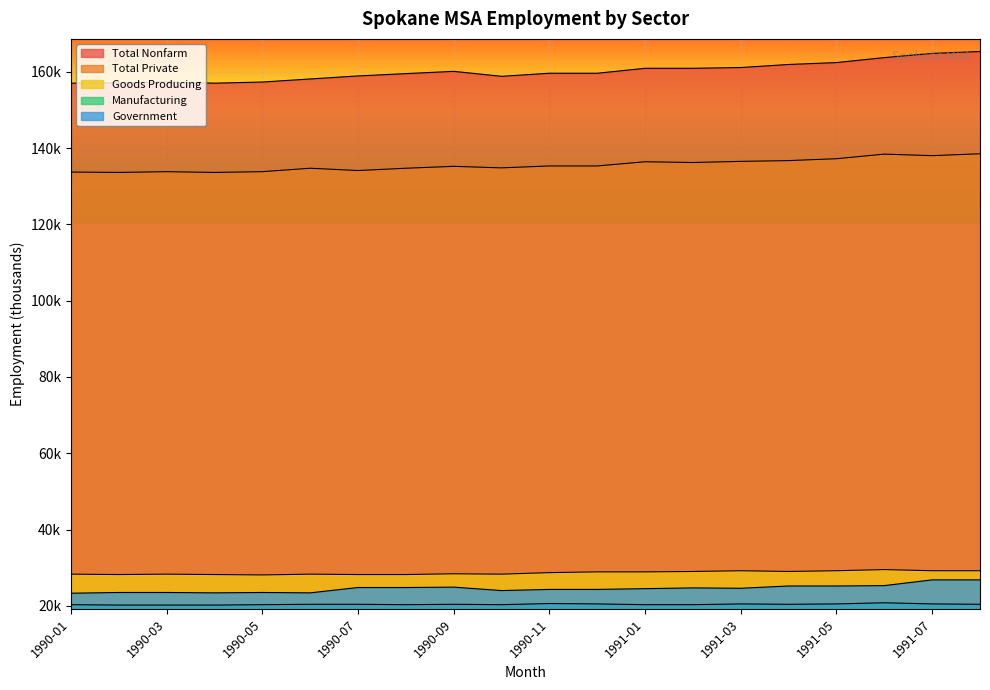

Reading right to left, transcribe all the data shown in this chart.

Total Nonfarm: 1991-08=165300	1991-07=164800	1991-06=163700	1991-05=162400	1991-04=161900	1991-03=161100	1991-02=160900	1991-01=160900	1990-12=159600	1990-11=159600	1990-10=158800	1990-09=160100	1990-08=159500	1990-07=158900	1990-06=158100	1990-05=157300	1990-04=157000	1990-03=157300	1990-02=157100	1990-01=157000
Total Private: 1991-08=138500	1991-07=138000	1991-06=138400	1991-05=137200	1991-04=136700	1991-03=136500	1991-02=136200	1991-01=136400	1990-12=135300	1990-11=135300	1990-10=134800	1990-09=135200	1990-08=134700	1990-07=134100	1990-06=134700	1990-05=133800	1990-04=133600	1990-03=133800	1990-02=133600	1990-01=133700
Goods Producing: 1991-08=29200	1991-07=29200	1991-06=29500	1991-05=29200	1991-04=29000	1991-03=29200	1991-02=29000	1991-01=28900	1990-12=28900	1990-11=28700	1990-10=28300	1990-09=28400	1990-08=28200	1990-07=28200	1990-06=28300	1990-05=28100	1990-04=28200	1990-03=28300	1990-02=28200	1990-01=28300
Manufacturing: 1991-08=20400	1991-07=20500	1991-06=20800	1991-05=20500	1991-04=20400	1991-03=20500	1991-02=20300	1991-01=20300	1990-12=20500	1990-11=20600	1990-10=20300	1990-09=20400	1990-08=20300	1990-07=20400	1990-06=20400	1990-05=20300	1990-04=20200	1990-03=20200	1990-02=20200	1990-01=20300
Government: 1991-08=26800	1991-07=26800	1991-06=25300	1991-05=25200	1991-04=25200	1991-03=24600	1991-02=24700	1991-01=24500	1990-12=24300	1990-11=24300	1990-10=24000	1990-09=24900	1990-08=24800	1990-07=24800	1990-06=23400	1990-05=23500	1990-04=23400	1990-03=23500	1990-02=23500	1990-01=23300